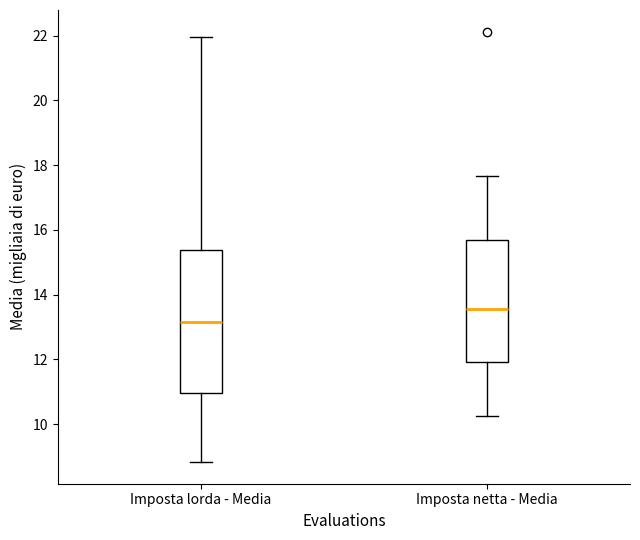

Where does the lower whisker of the box for Imposta lorda - Media end on the y-axis? The values are not printed on the chart, so give them approximately, as read against the axis.

8.8